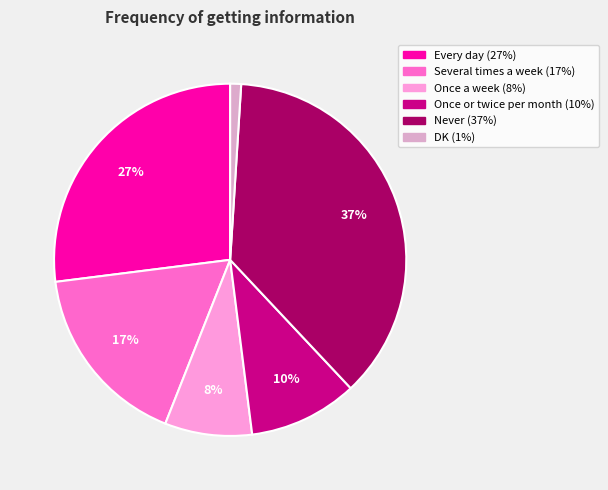

True or false: Never accounts for 26% of the total.

False